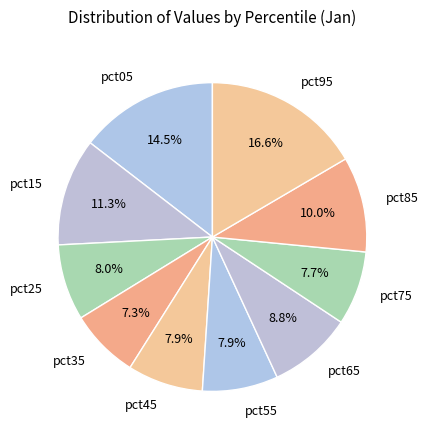

What is the largest slice in the pie chart?

pct95